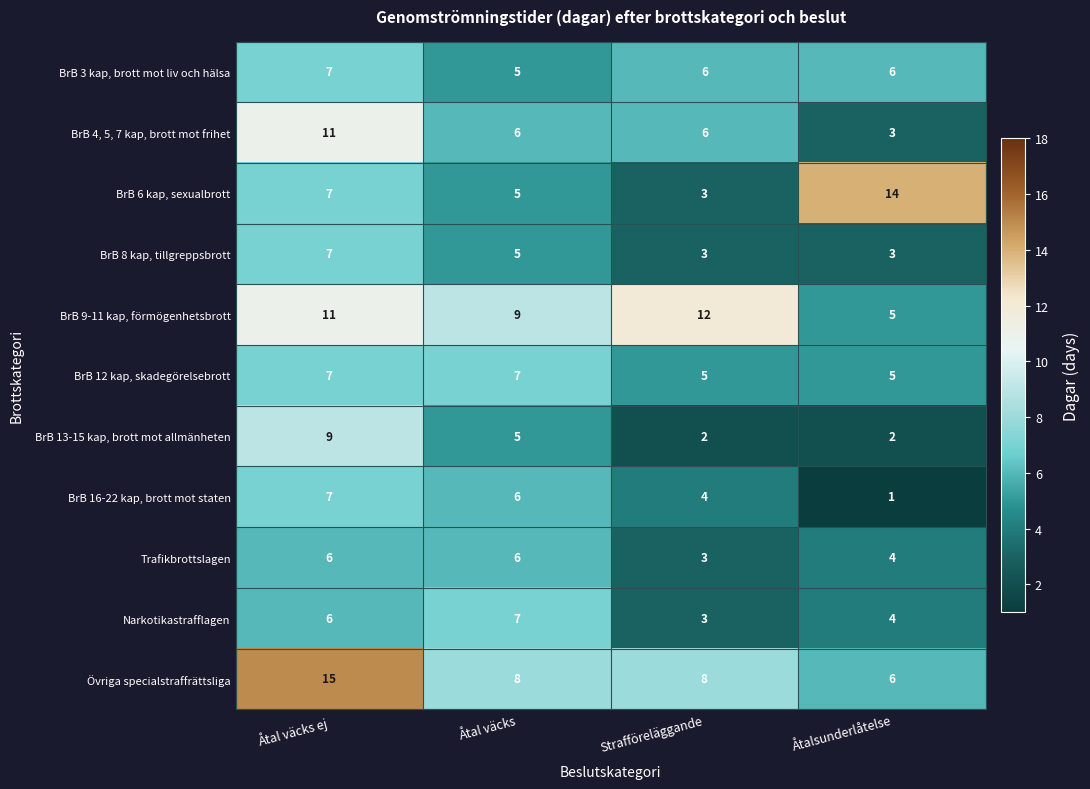

What is the total value across all series at Åtal väcks ej?

93